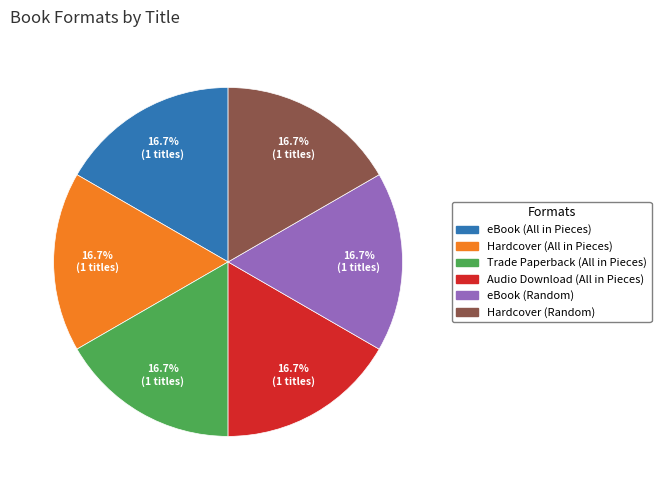

How many segments does this pie chart have?

6